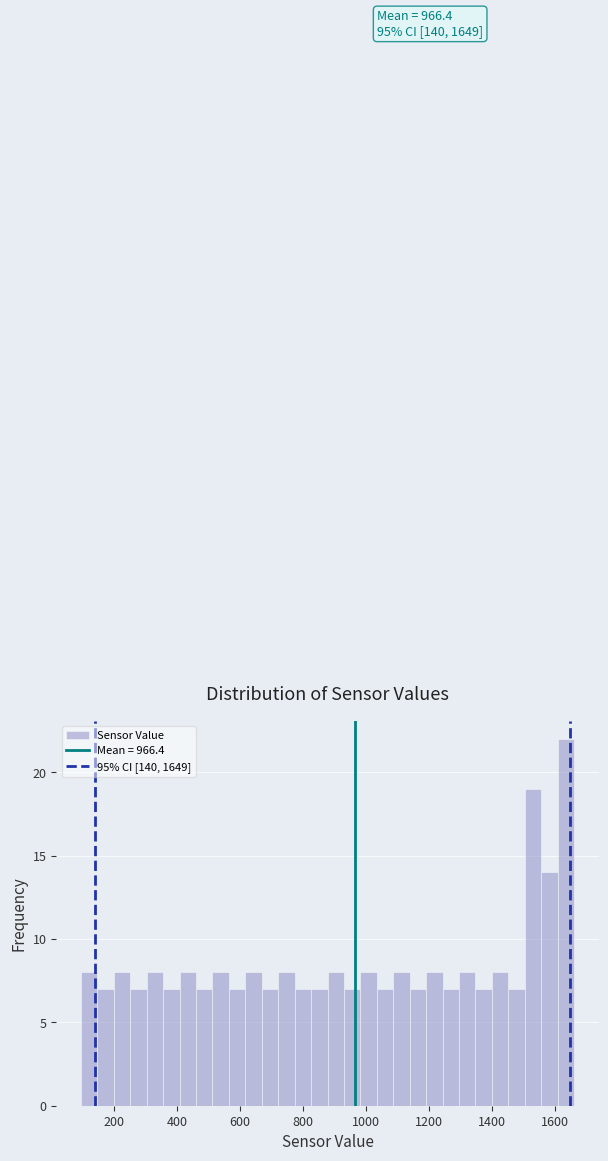

Around what value on the x-axis is the tallest bar? Give the approximate position of its centre, as read against the axis.

1640